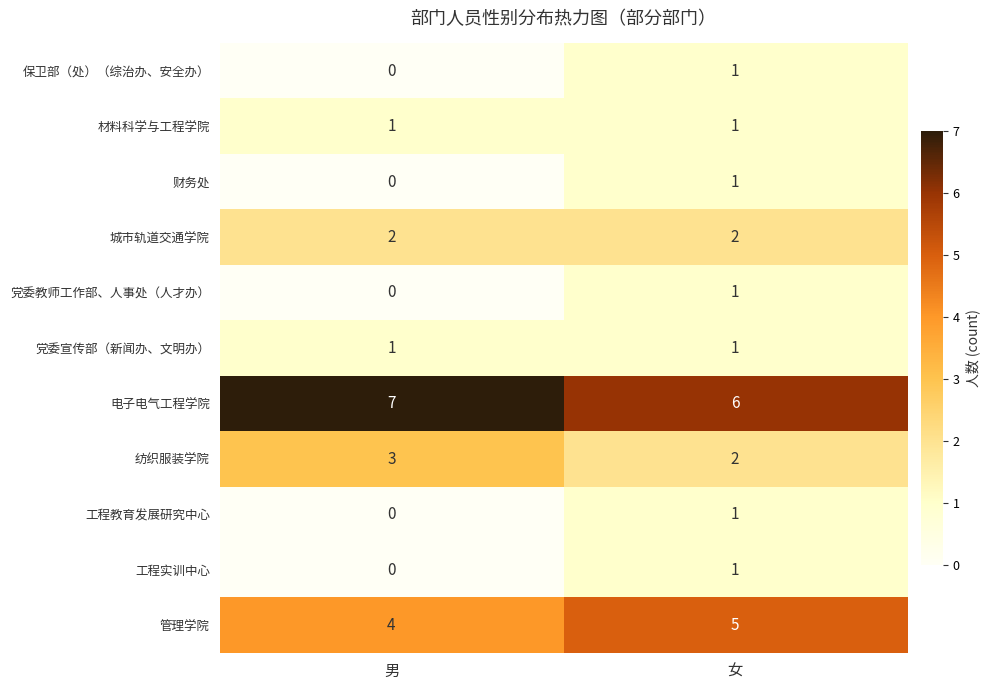

Rank the categories by 电子电气工程学院 value from highest to lowest.

男, 女